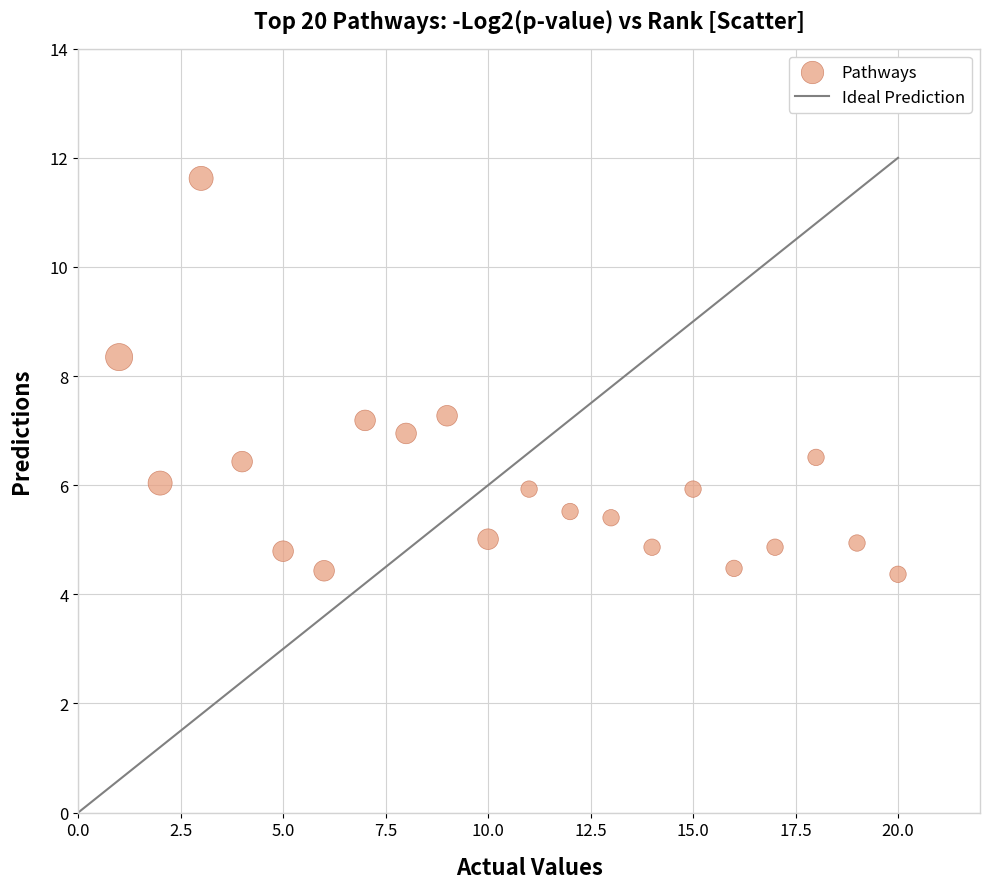

What is the range of X values (max minus min)?

19.0